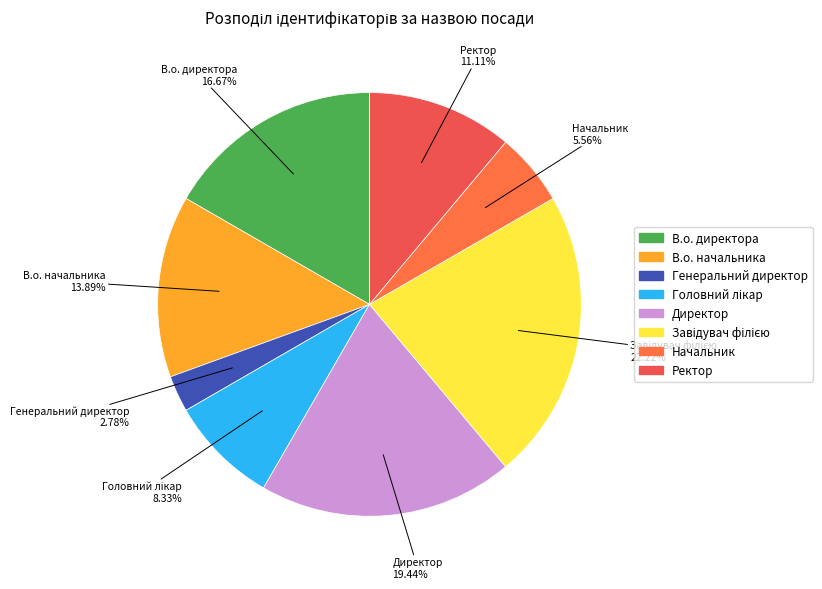

Between В.о. директора and Начальник, which is larger?

В.о. директора